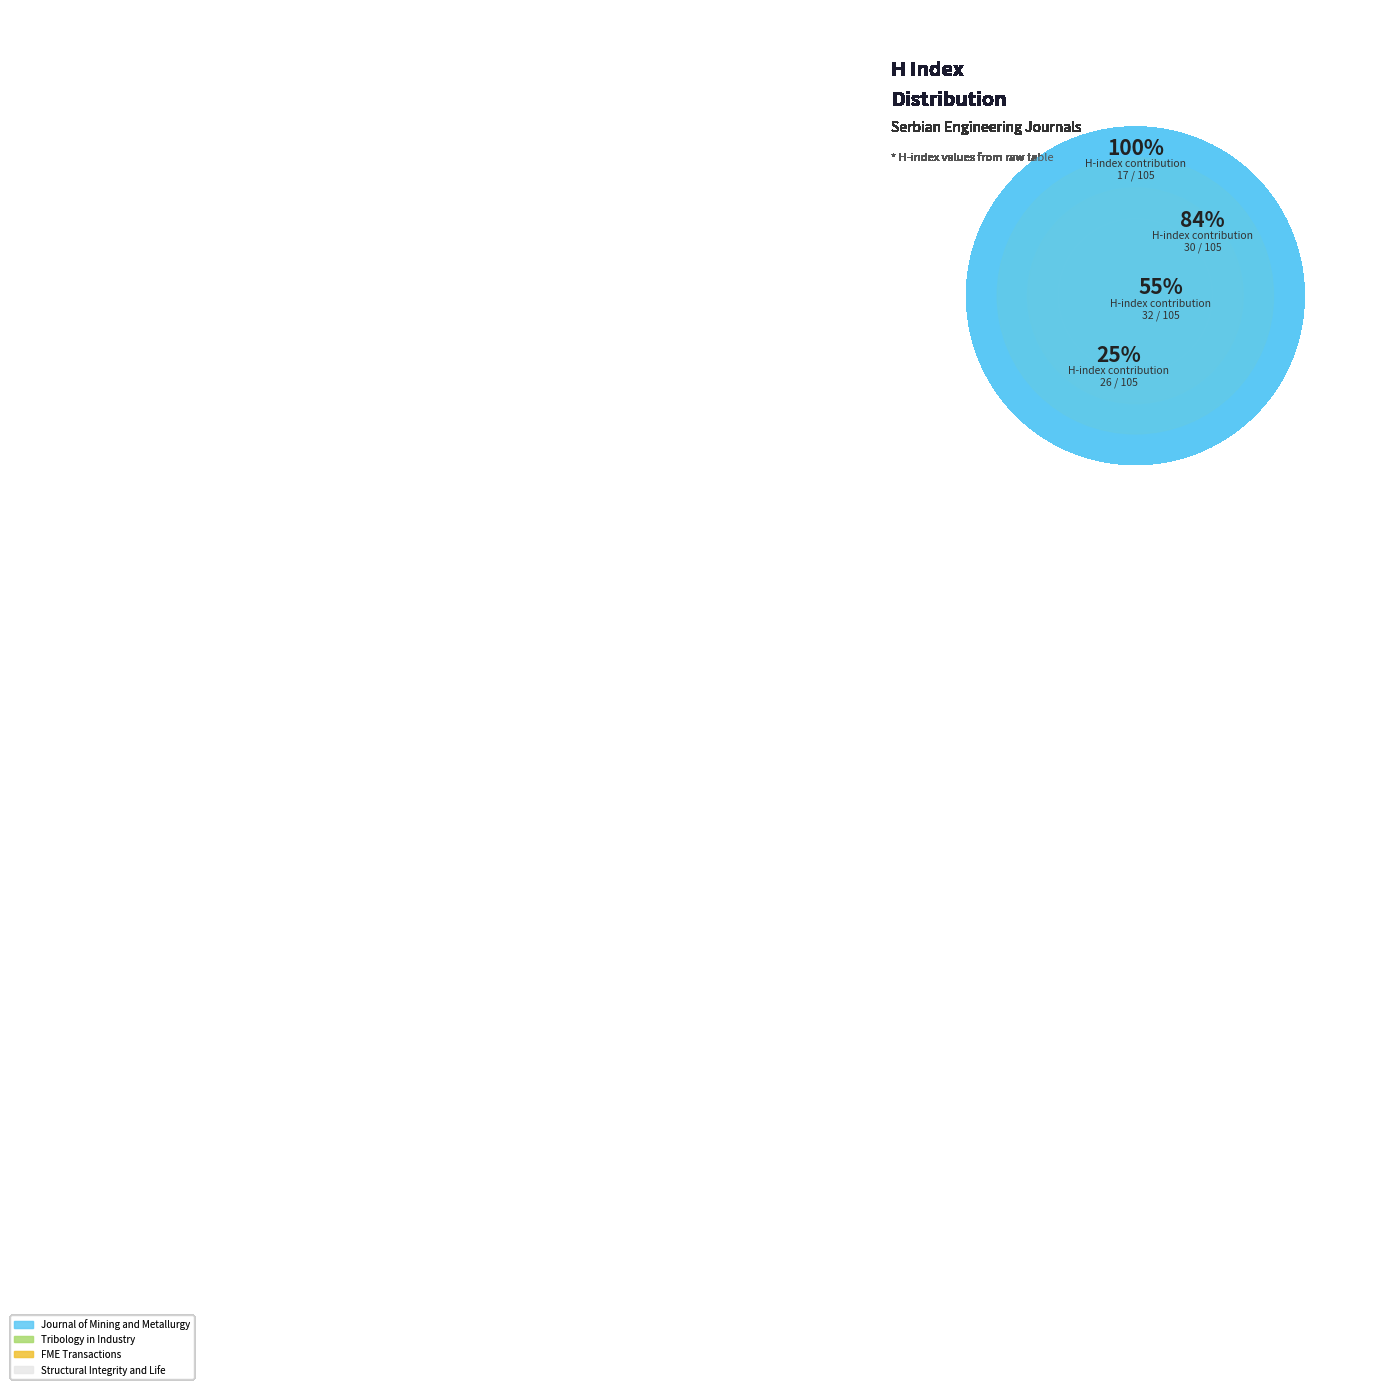

What is the smallest slice in the pie chart?

Structural Integrity and Life